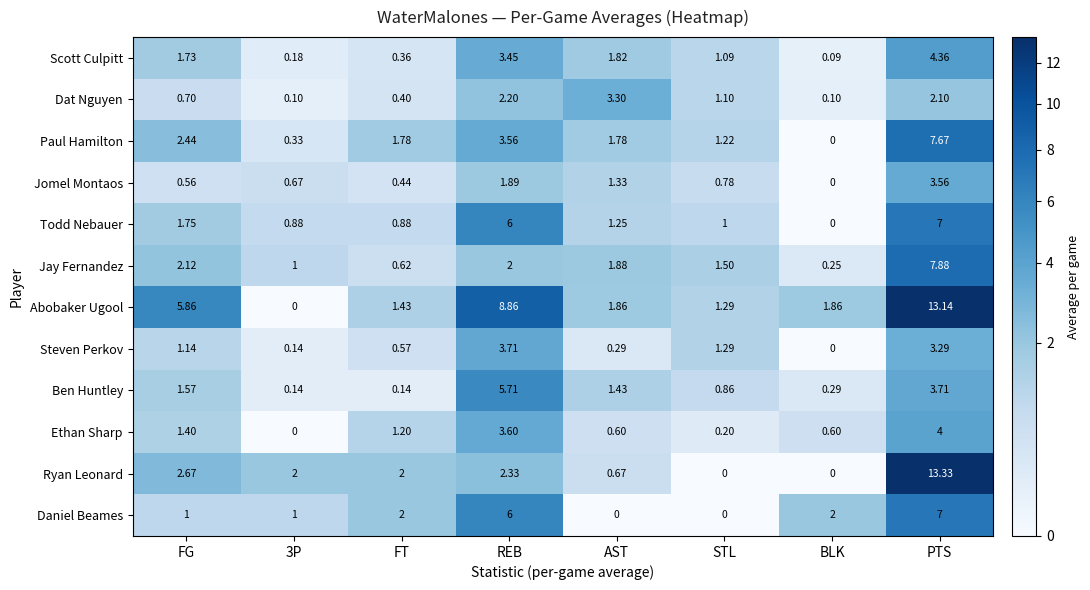

Rank the series at FG from lowest to highest value.

Jomel Montaos, Dat Nguyen, Daniel Beames, Steven Perkov, Ethan Sharp, Ben Huntley, Scott Culpitt, Todd Nebauer, Jay Fernandez, Paul Hamilton, Ryan Leonard, Abobaker Ugool